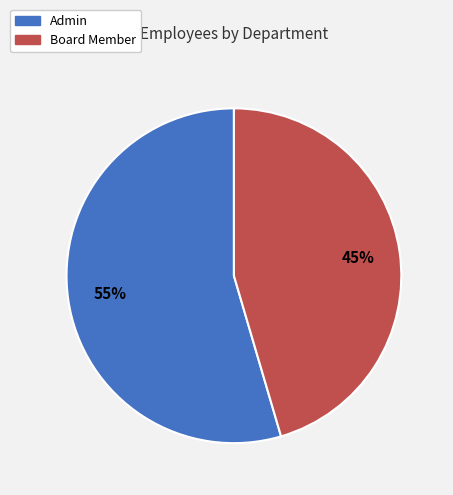

To the nearest percent, what percentage of the pie is Admin?

55%